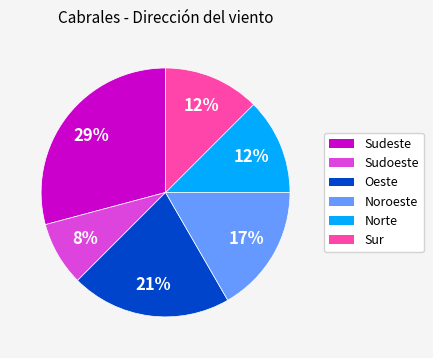

What percentage is the Oeste slice, to the nearest percent?

21%